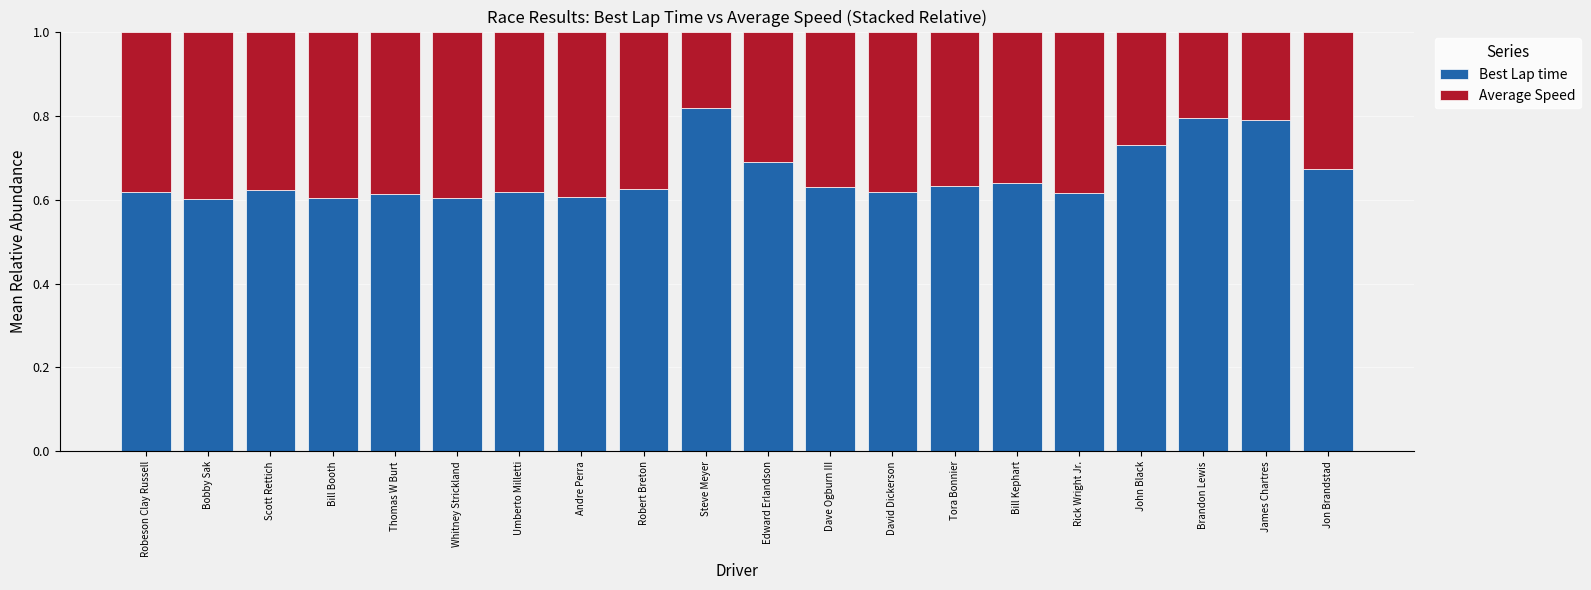

Which category has the highest value in the Best Lap time series?

Steve Meyer